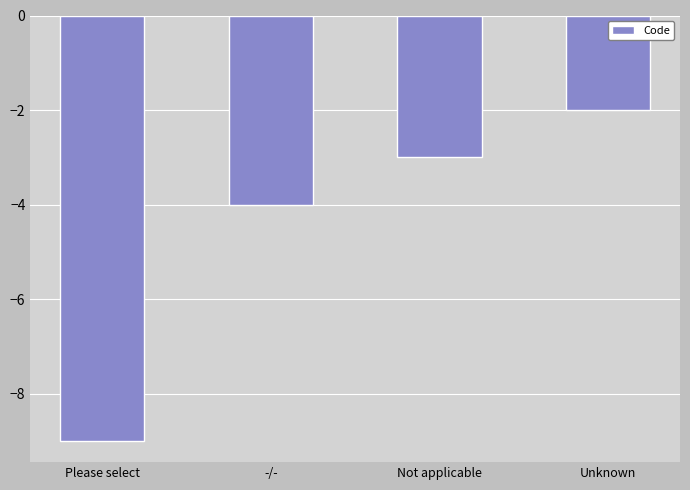

Between -/- and Please select, which is larger?

-/-